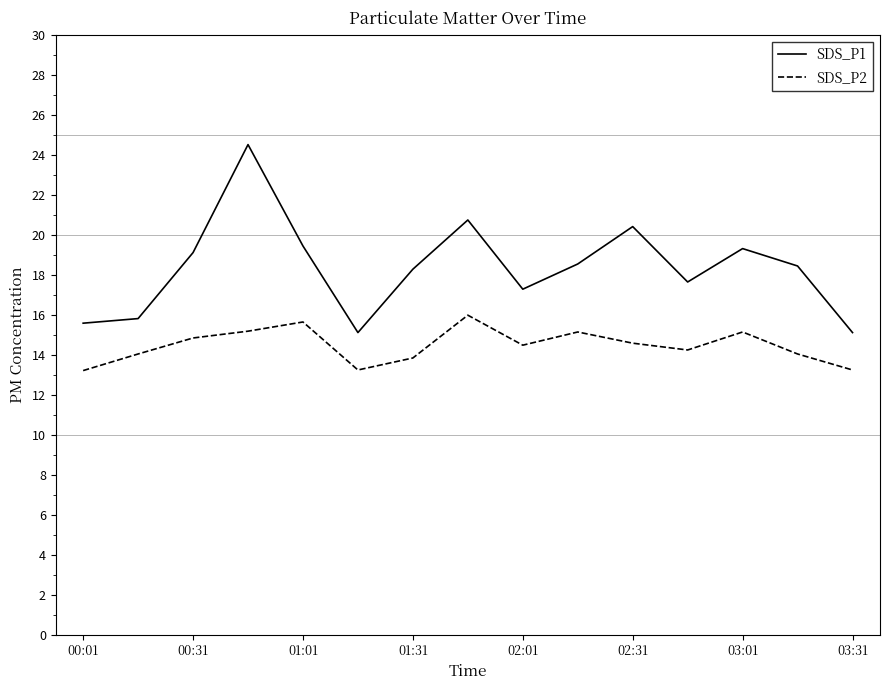

Which series has the largest total across all categories?

SDS_P1